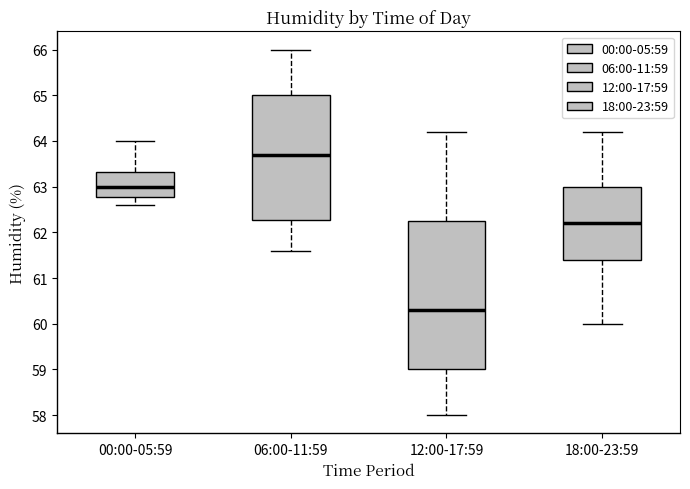

Reading left to right, read every box against the y-axis: the position of its median line, the range the box covers, and the ends of its whiskers. The values are not printed on the chart, so give them approximately, as read against the axis.

00:00-05:59: median 63.0, box 62.8 to 63.3, whiskers 62.6 to 64.0
06:00-11:59: median 63.7, box 62.3 to 65.0, whiskers 61.6 to 66.0
12:00-17:59: median 60.3, box 59.0 to 62.3, whiskers 58.0 to 64.2
18:00-23:59: median 62.2, box 61.4 to 63.0, whiskers 60.0 to 64.2